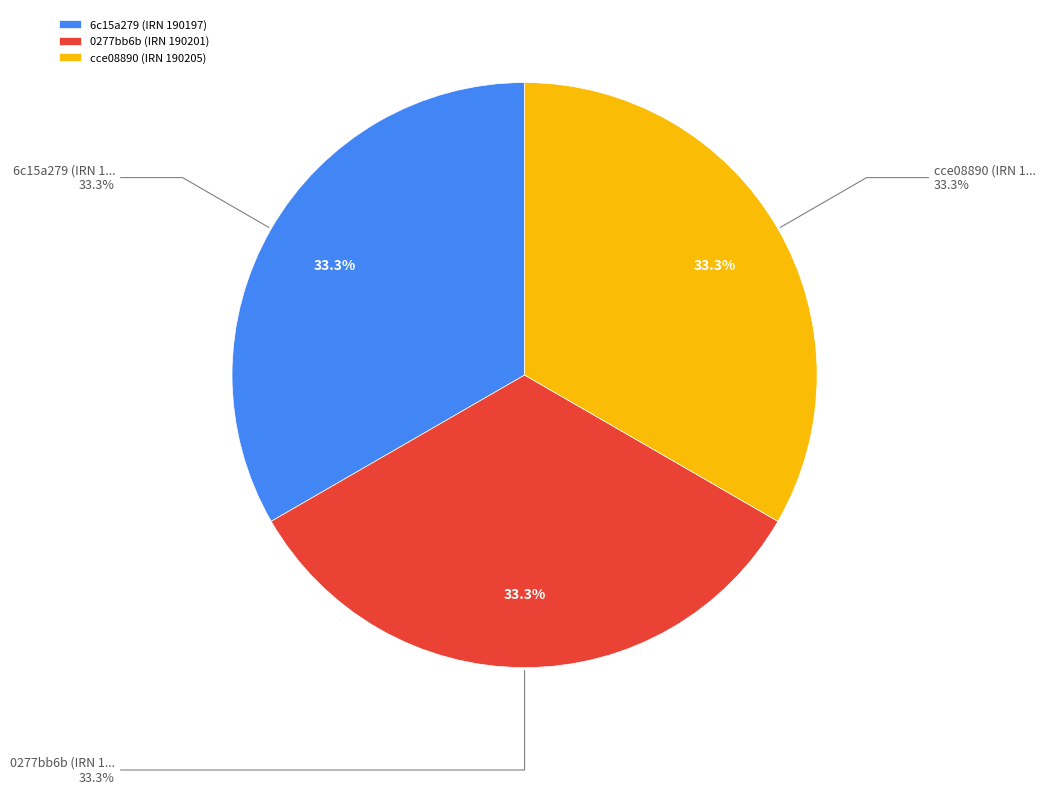

Does 0277bb6b (IRN 190201) account for over 50% of the chart?

No